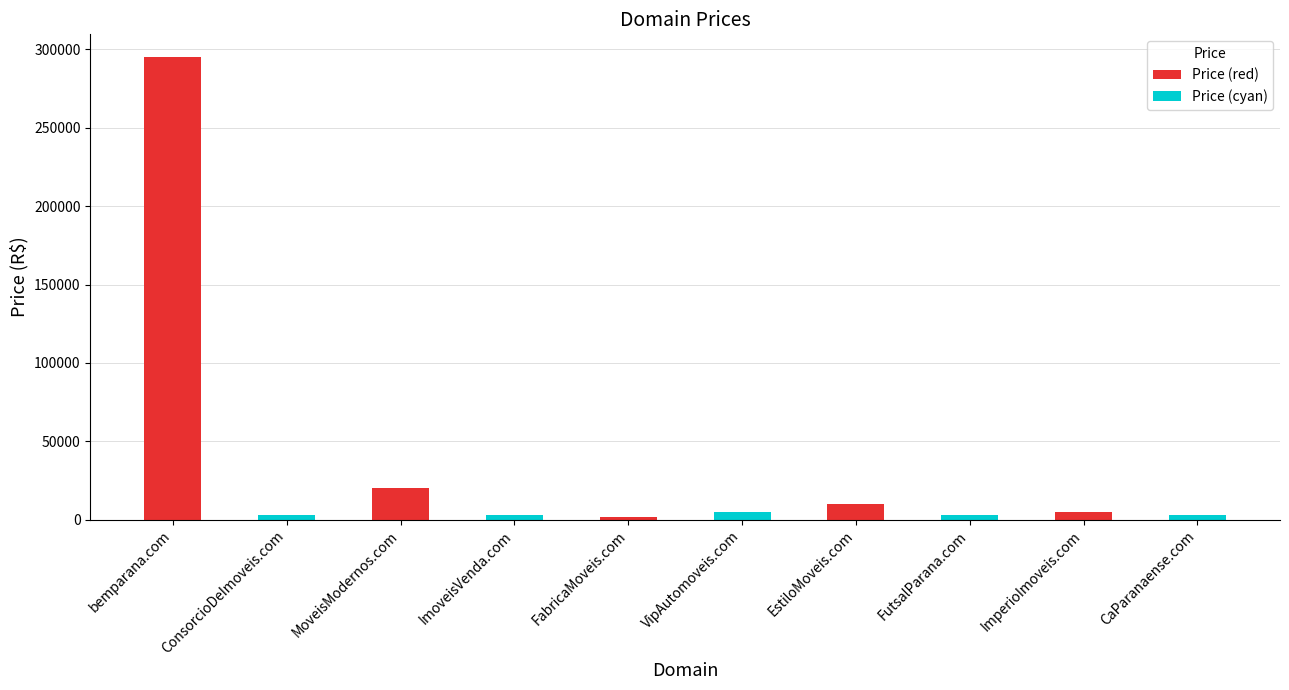

Where is the data nearest to the value 148388?

MoveisModernos.com